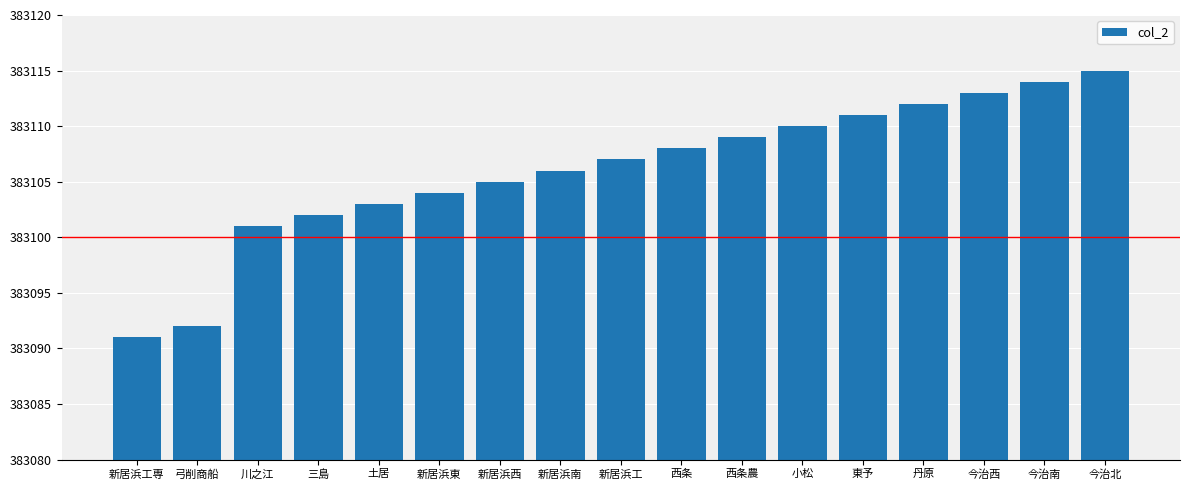

The value at 新居浜工 is 679287. True or false?

False